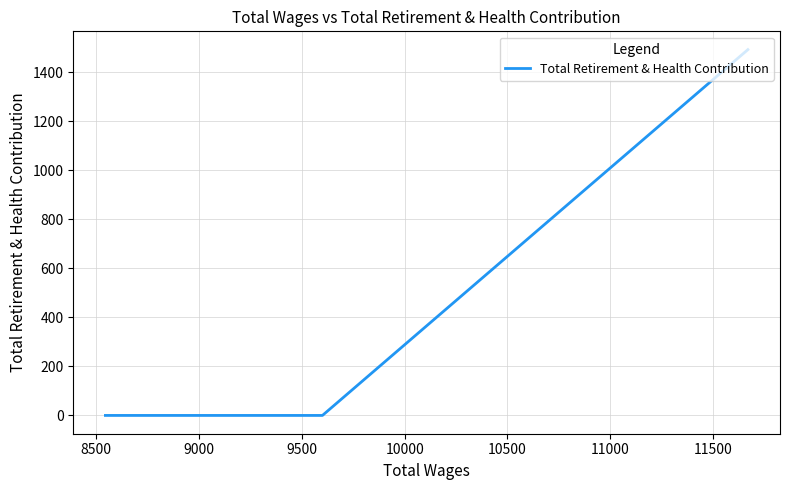

What is the difference between the maximum and minimum values?

1493